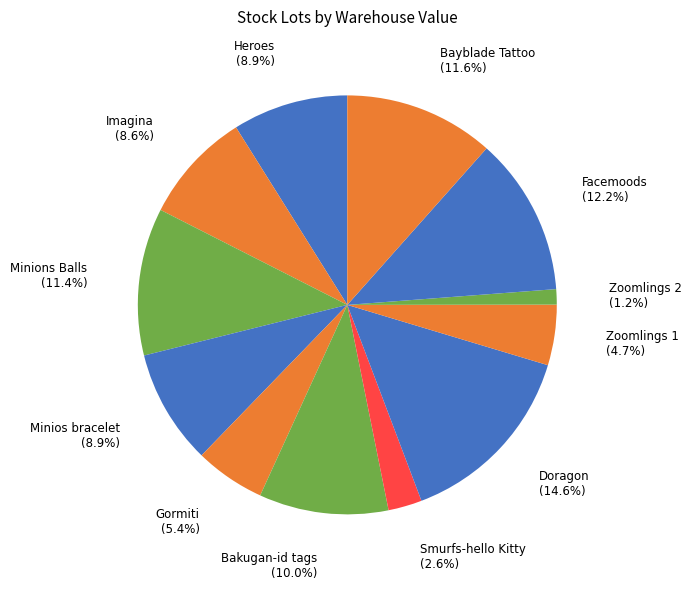

How many segments does this pie chart have?

12